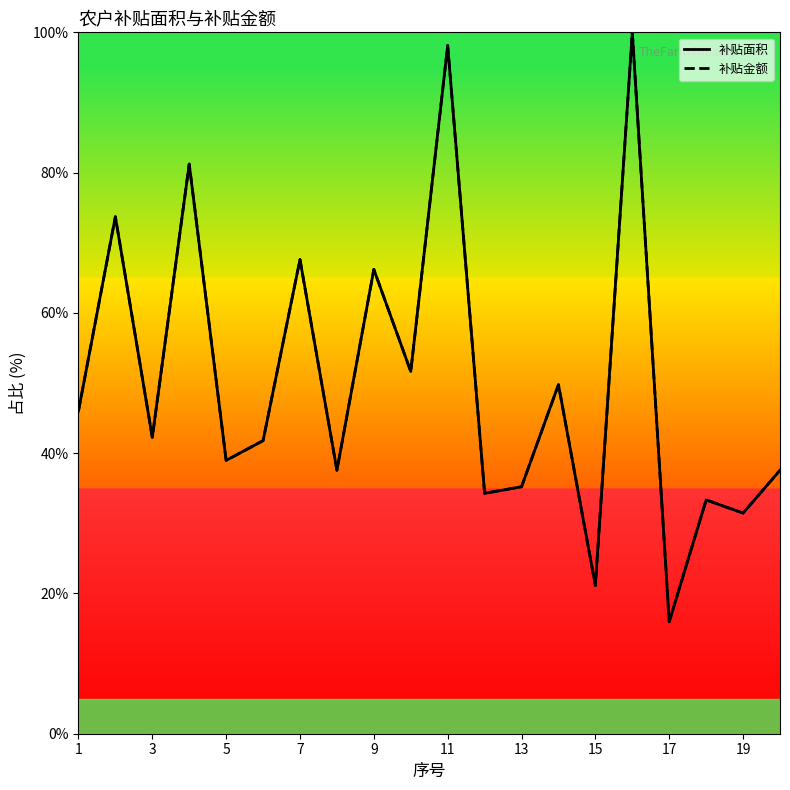

Which series has the largest range (max minus min)?

补贴面积